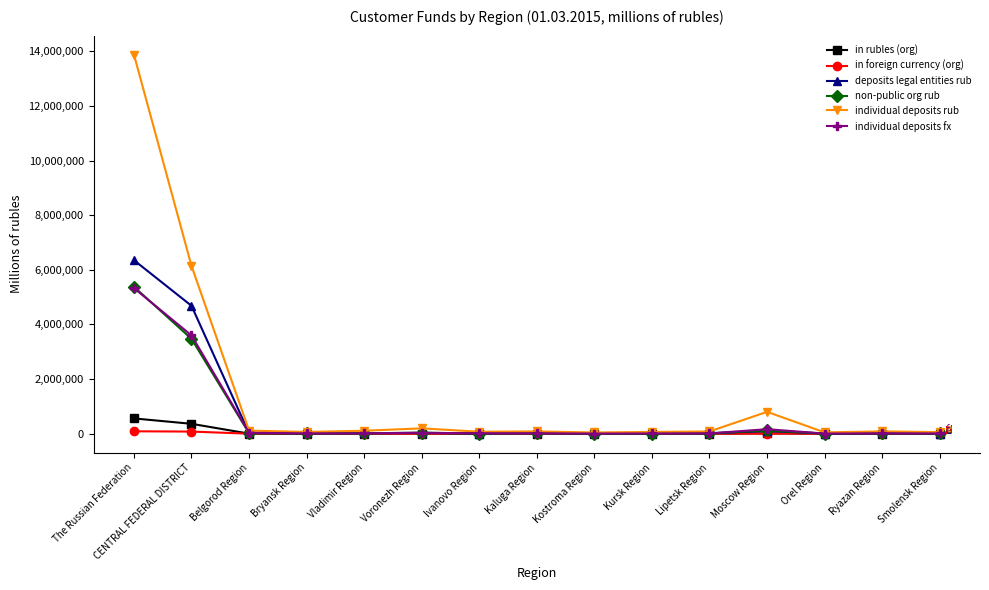

What is the greatest value displayed?

13883100